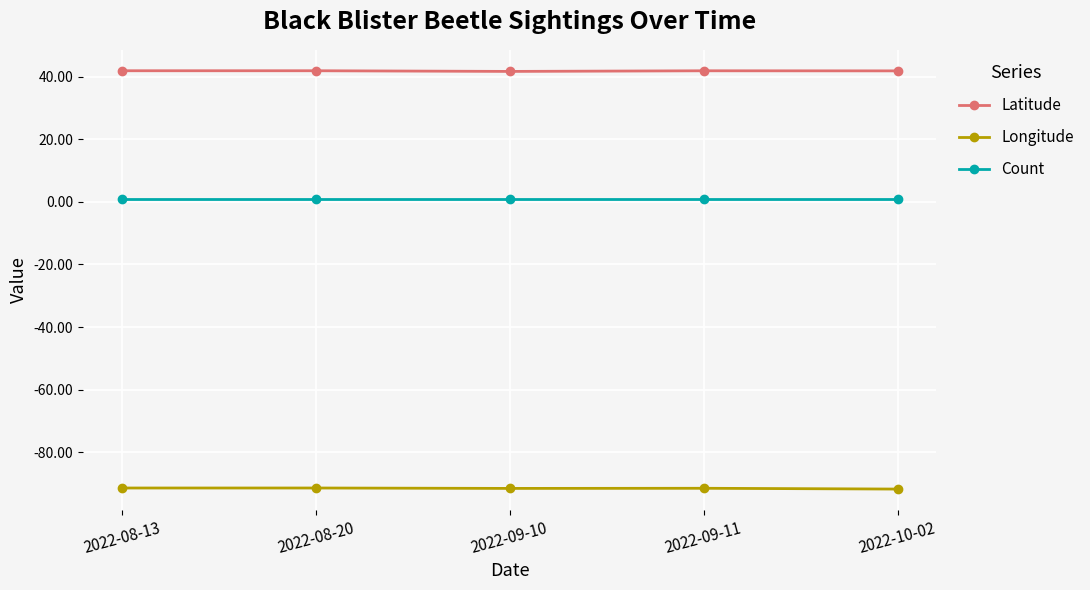

What is the value of the Count point at the 3rd from the left?

1.0